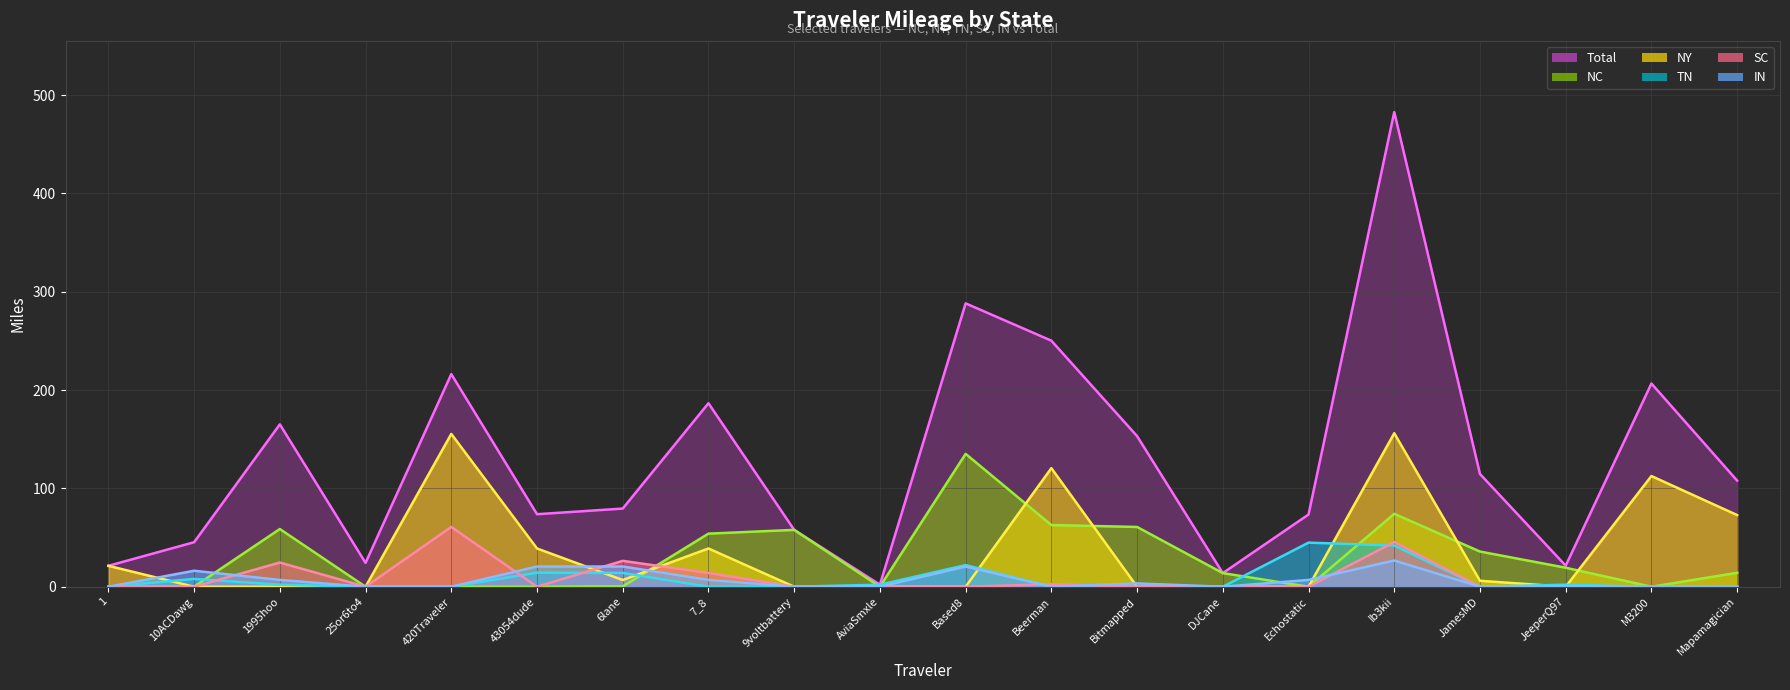

Reading right to left, extract all data points from this chart.

Total: 108.0	206.7	21.4	114.7	482.8	73.5	13.8	153.2	250.3	288.2	2.1	57.8	186.6	79.5	73.8	216.2	24.3	165.2	45.3	21.3
NC: 14.2	0.0	19.3	35.8	74.2	0.0	13.8	60.8	62.7	135.2	0.0	57.8	54.0	0.4	0.0	0.0	0.0	58.7	0.1	0.0
NY: 72.9	112.6	0.0	6.0	156.1	0.0	0.0	0.0	120.6	0.0	0.0	0.0	38.9	6.8	38.9	155.4	0.0	0.0	0.0	21.3
TN: 0.0	0.0	2.1	0.0	41.9	44.9	0.0	0.0	0.0	22.0	2.1	0.0	0.0	14.1	14.3	0.0	0.0	2.1	8.0	0.0
SC: 0.0	0.0	0.0	0.0	45.5	0.0	0.0	0.0	2.5	0.0	0.0	0.0	14.0	26.3	0.0	60.8	0.0	24.6	0.0	0.0
IN: 0.0	0.0	0.0	0.0	26.7	6.9	0.0	3.4	0.0	20.6	0.0	0.0	6.9	20.6	20.6	0.0	0.0	6.9	16.3	0.0